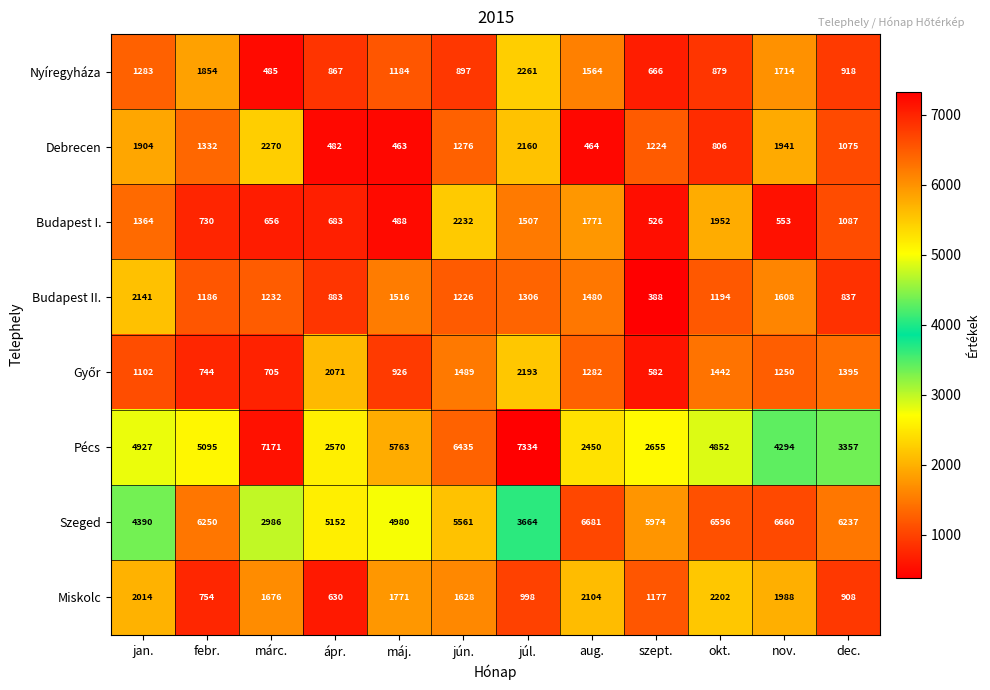

What is the approximate value of Budapest I. at máj.?

488